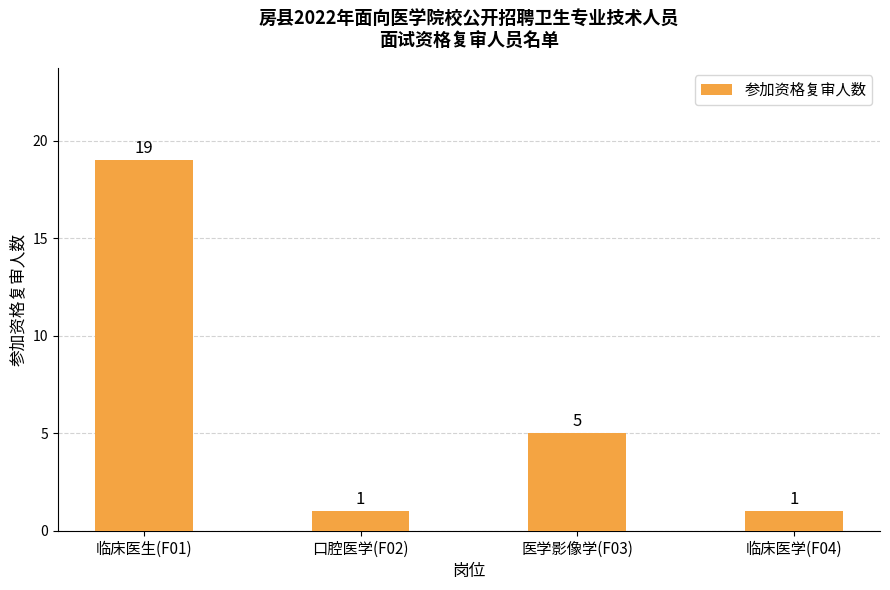

Where does the data first go above 5?

临床医生(F01)